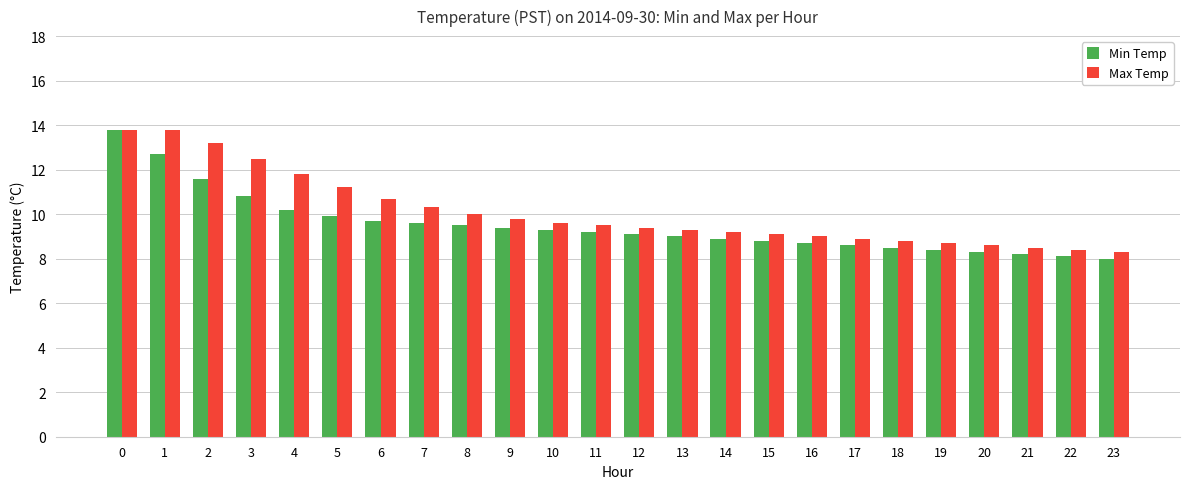

What is the average value of the Min Temp series?

9.5